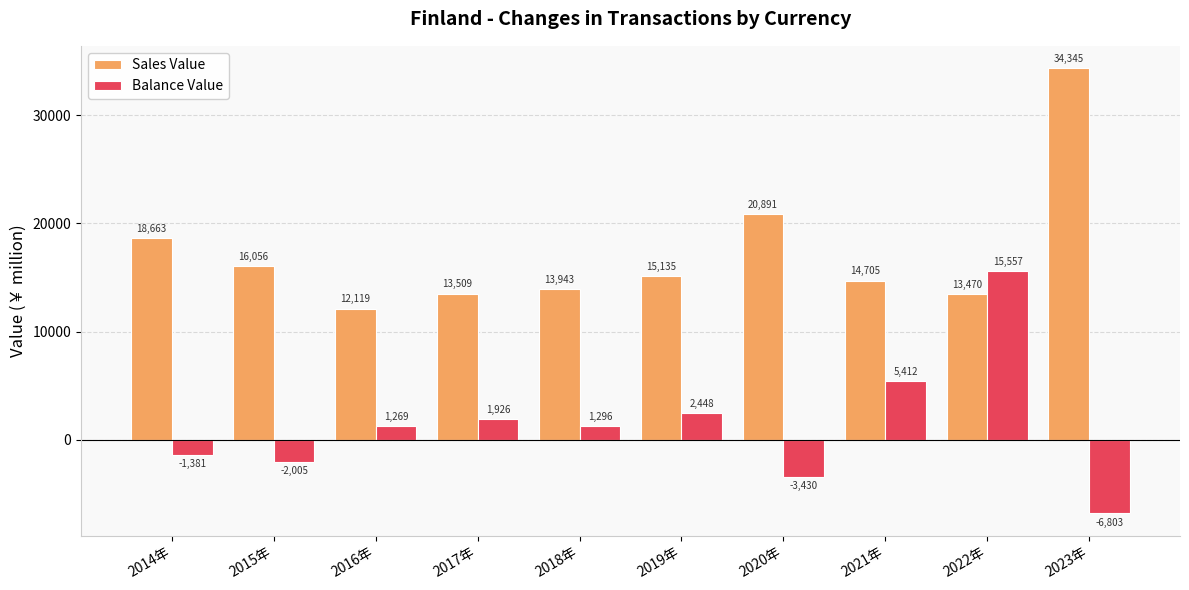

What is the sum of the Balance Value values at 2016年 and 2019年?

3717